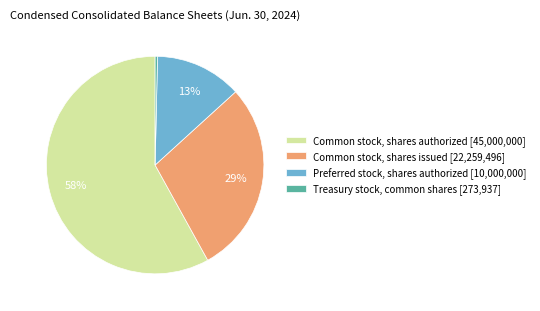

Which category has the biggest portion of the pie?

Common stock, shares authorized [45,000,000]